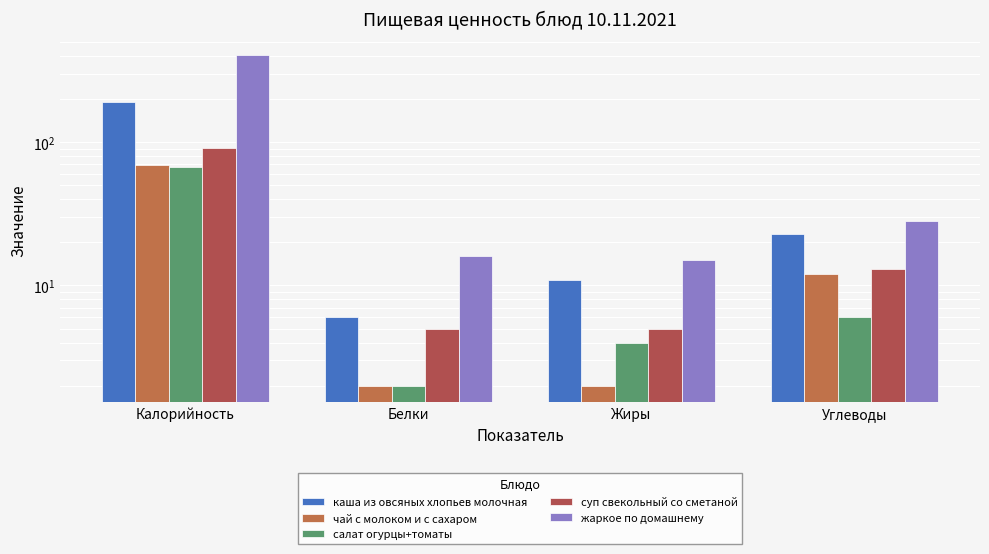

What is the greatest value displayed?

407